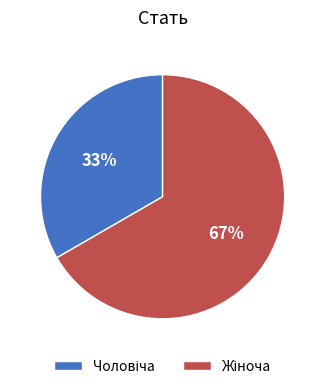

To the nearest percent, what is the average slice percentage?

50%